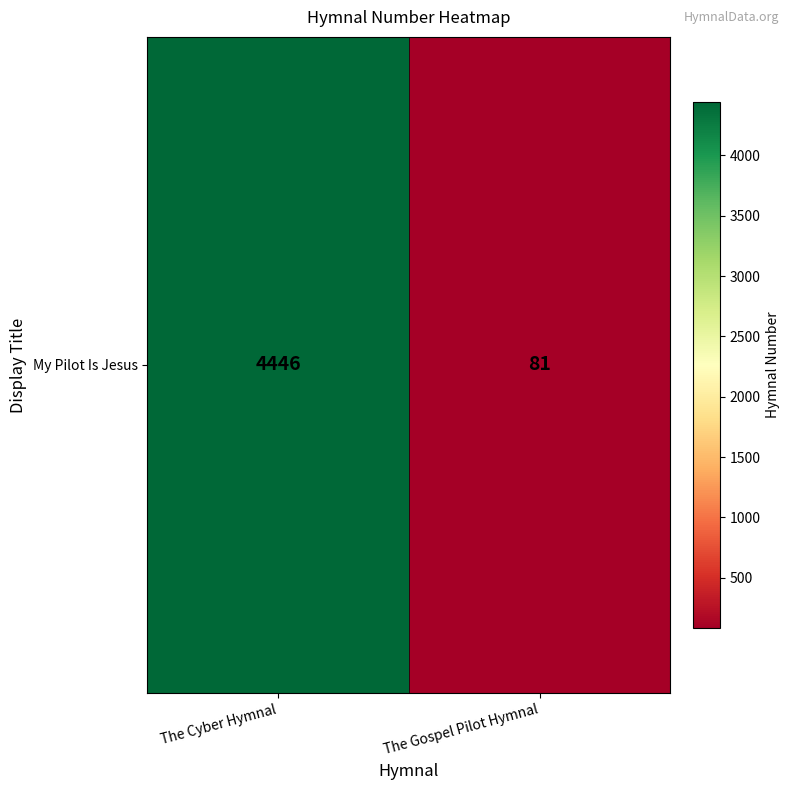

Reading left to right, transcribe all the data shown in this chart.

The Cyber Hymnal=4446	The Gospel Pilot Hymnal=81